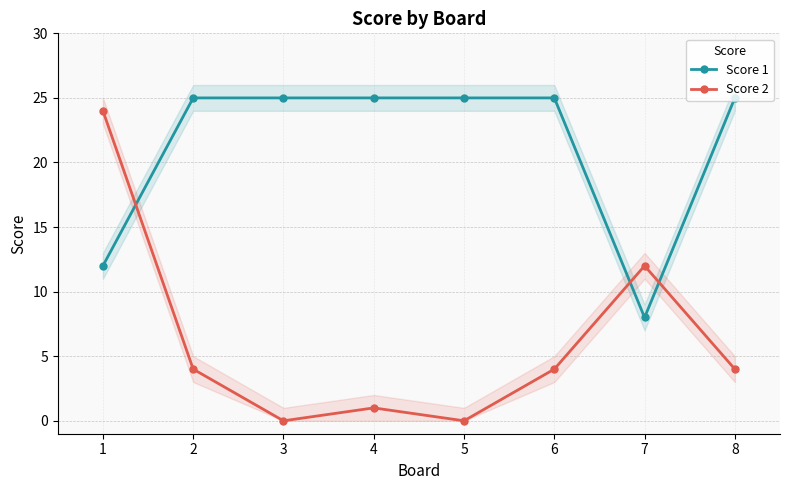

What is the sum of all Score 1 values?

170